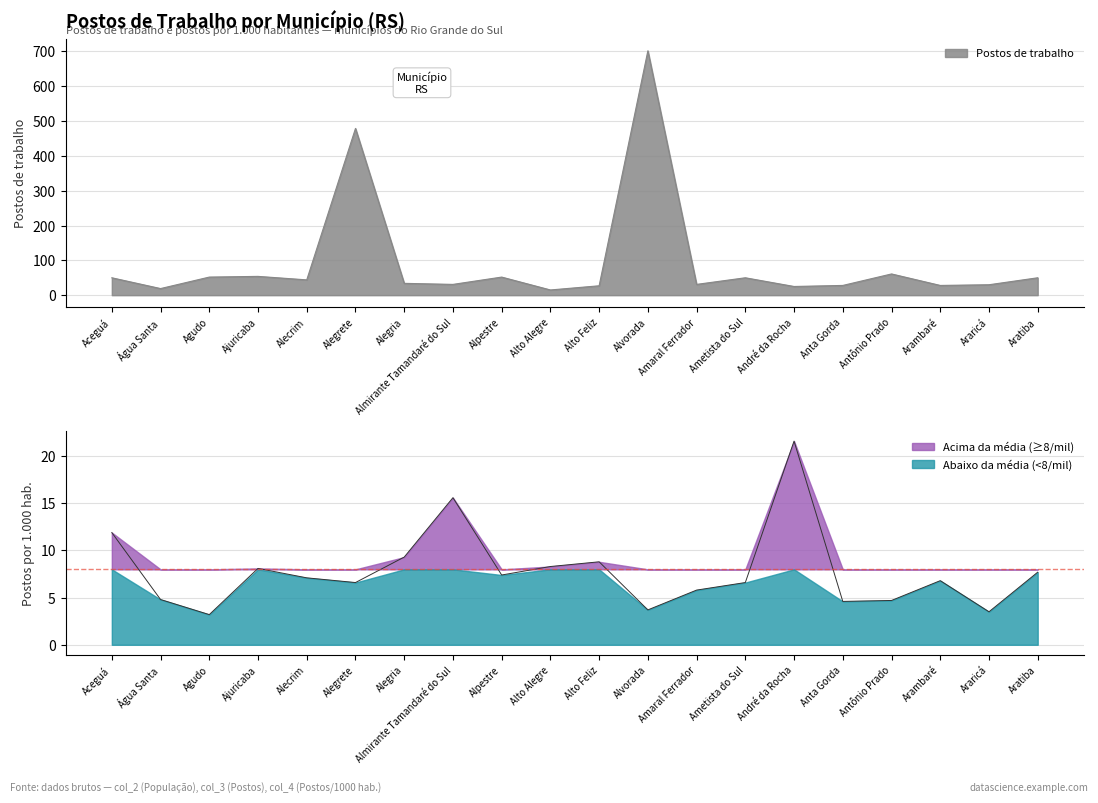

Between Alto Feliz and Alegria, which is larger?

Alegria